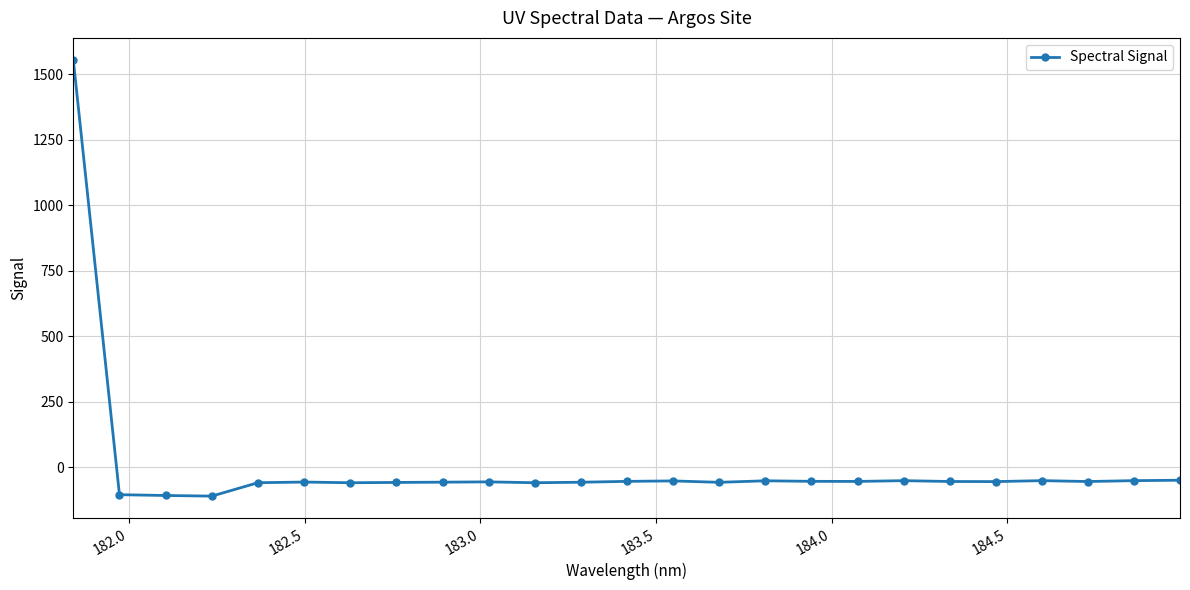

What is the sum of all values?

103.9